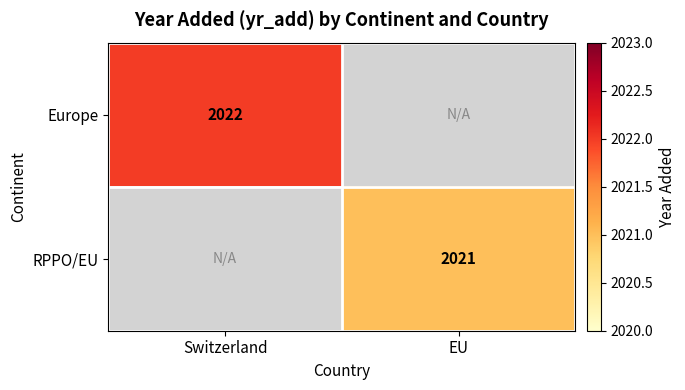

Is the value of RPPO/EU at EU greater than the value of Europe at Switzerland?

No